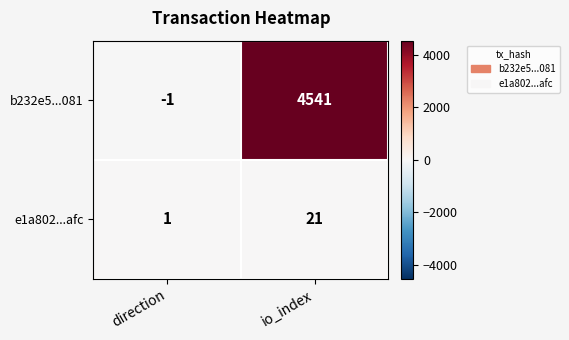

Reading right to left, what are all the values shown in this chart?

b232e5...081: io_index=4541	direction=-1
e1a802...afc: io_index=21	direction=1